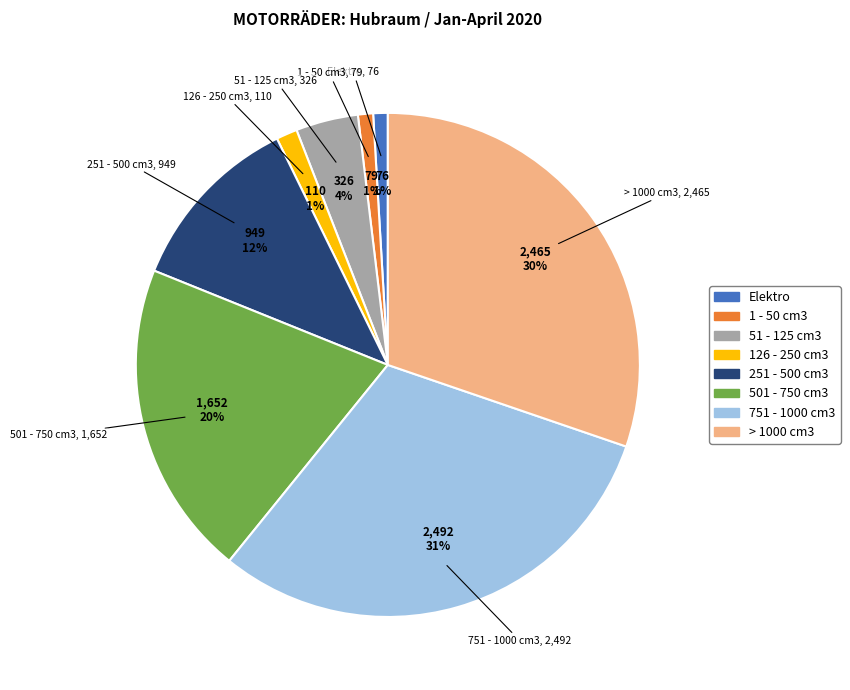

To the nearest percent, what percentage of the pie is > 1000 cm3?

30%